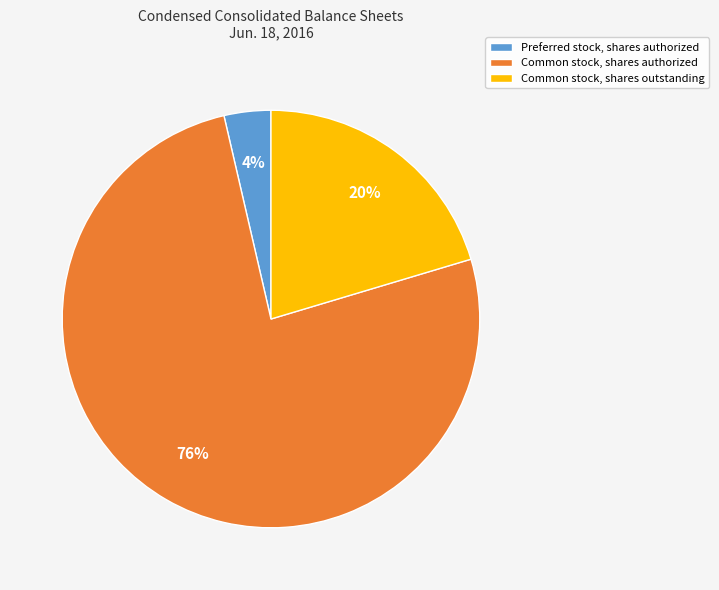

What is the smallest slice in the pie chart?

Preferred stock, shares authorized